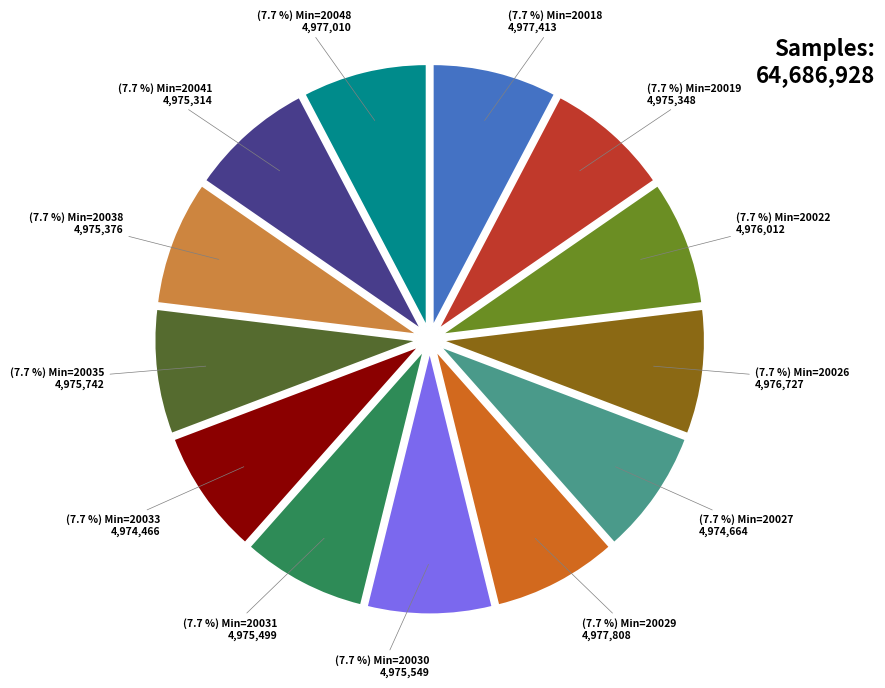

Is there a majority slice in this chart?

No